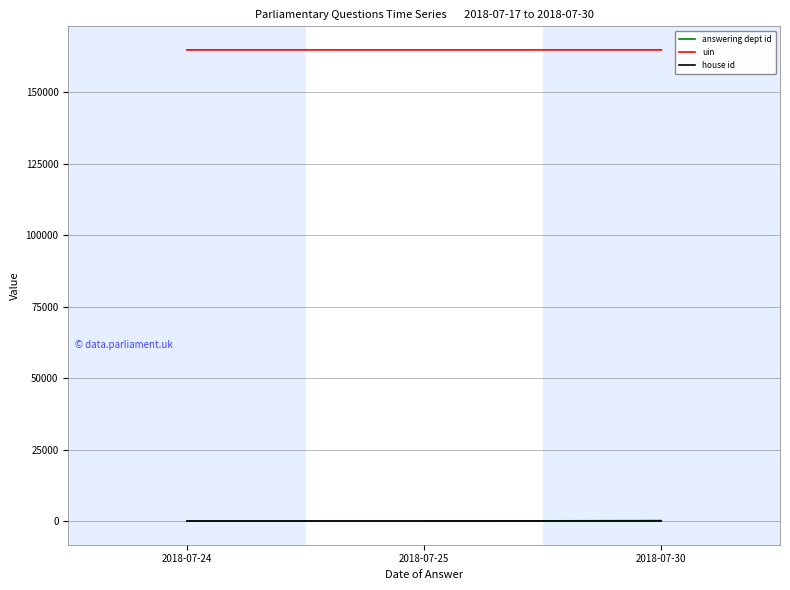

What is the spread (max minus min) of values at 2018-07-24?

164855